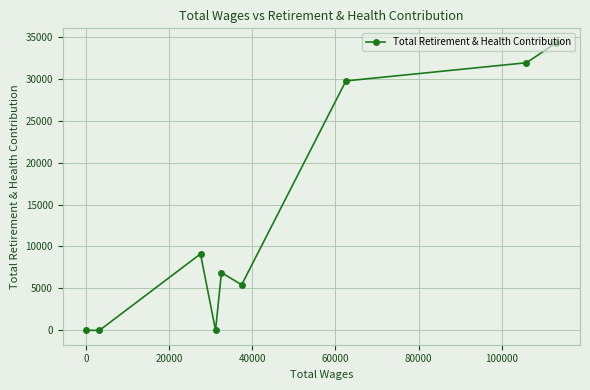

What is the maximum value shown in the chart?

34298